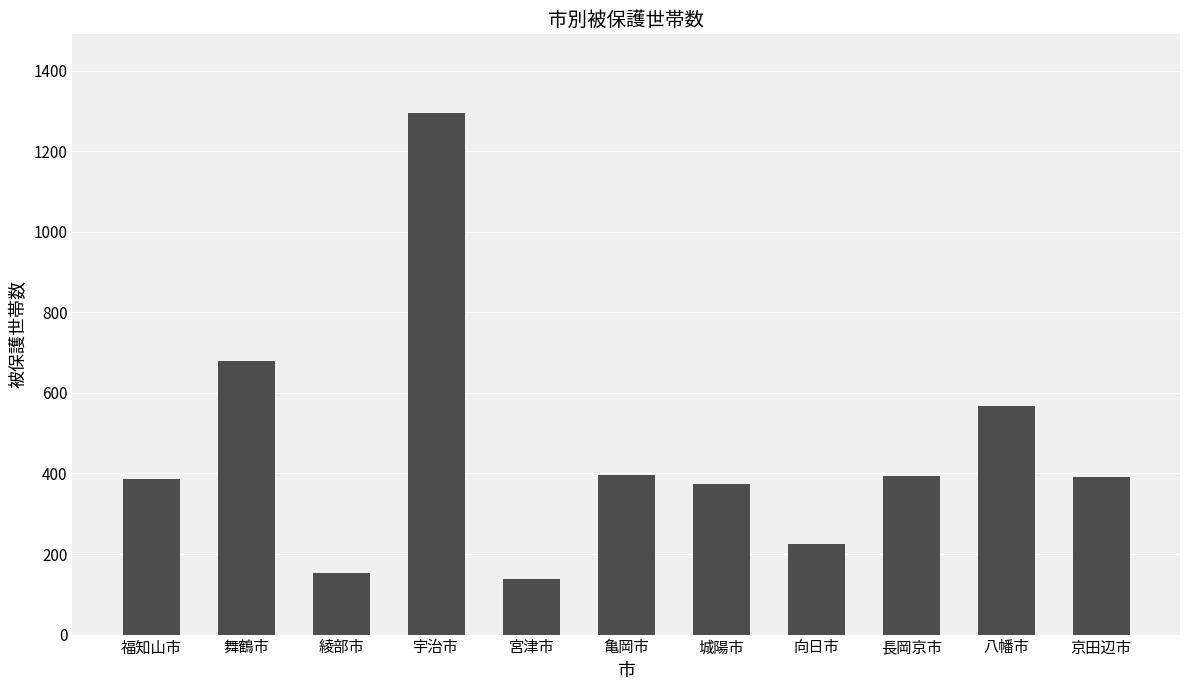

What is the label of the 11th bar from the left?

京田辺市